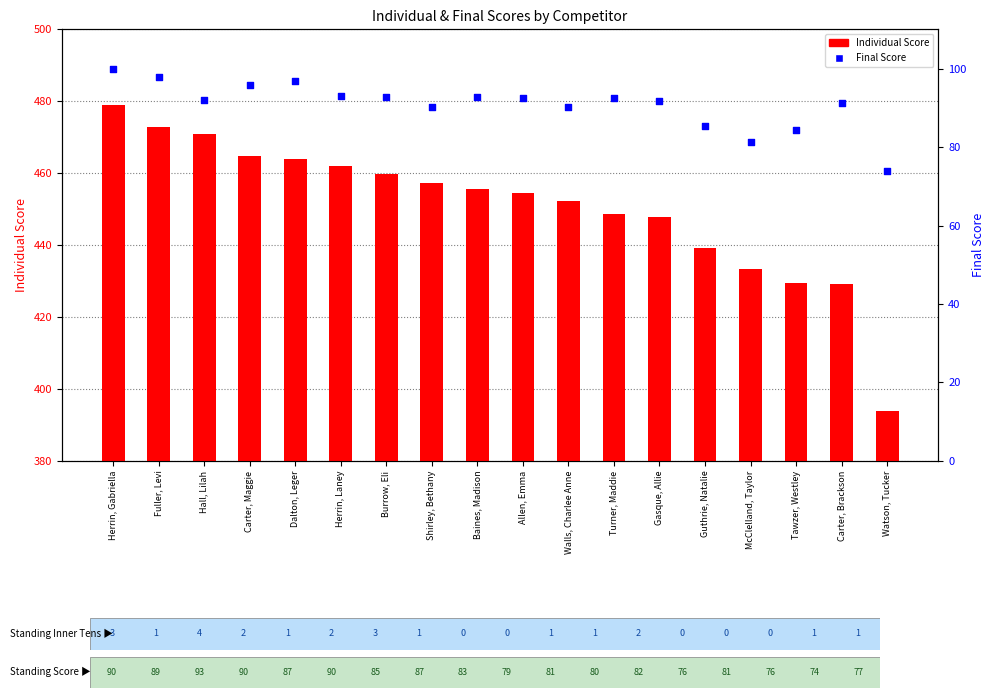

Which series contains the lowest Y value?

Final Score